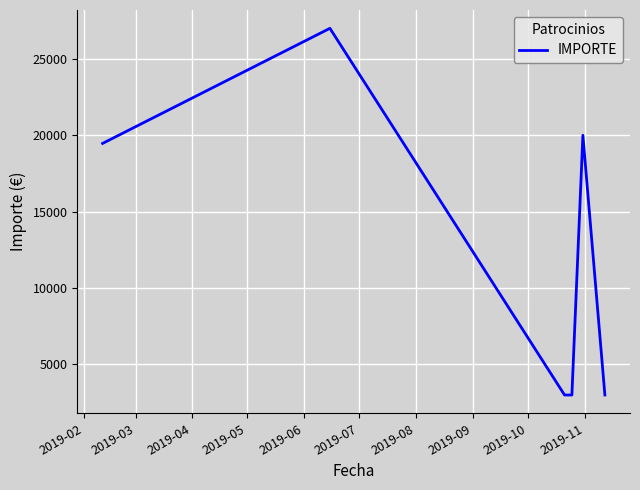

What is the difference between the second highest and minimum values?

17000.0